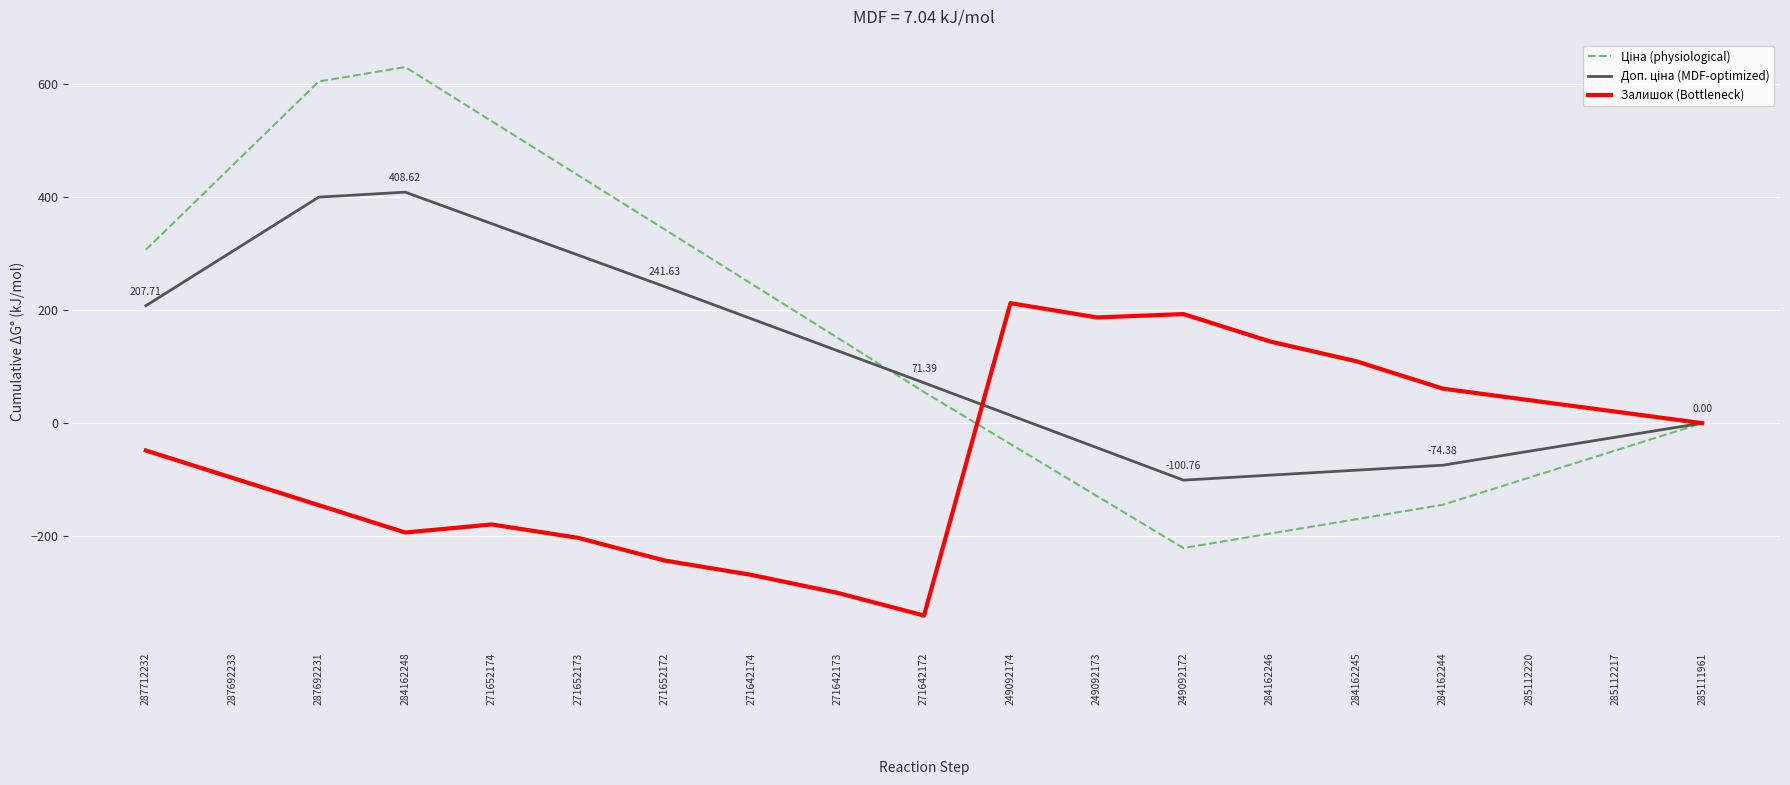

What is the total value across all series at 271652174?

708.0